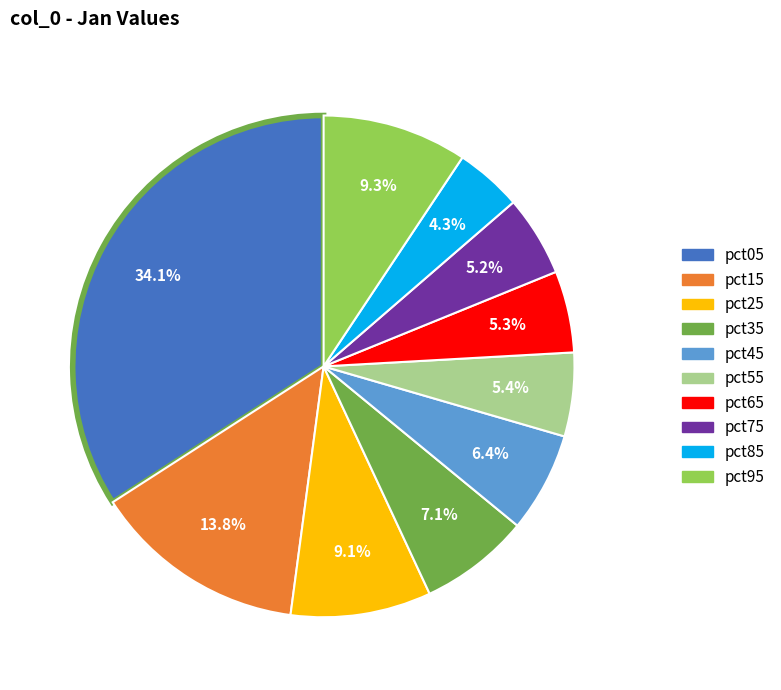

Do pct75 and pct85 together represent more than half of the pie?

No